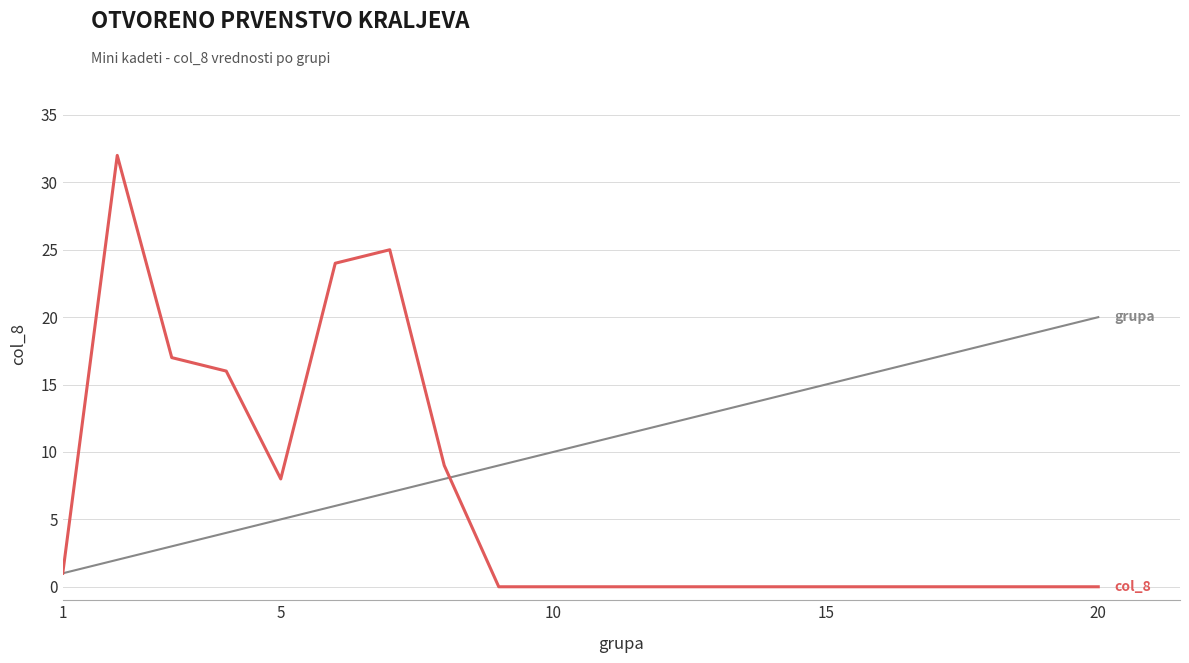

What is the maximum value shown in the chart?

32